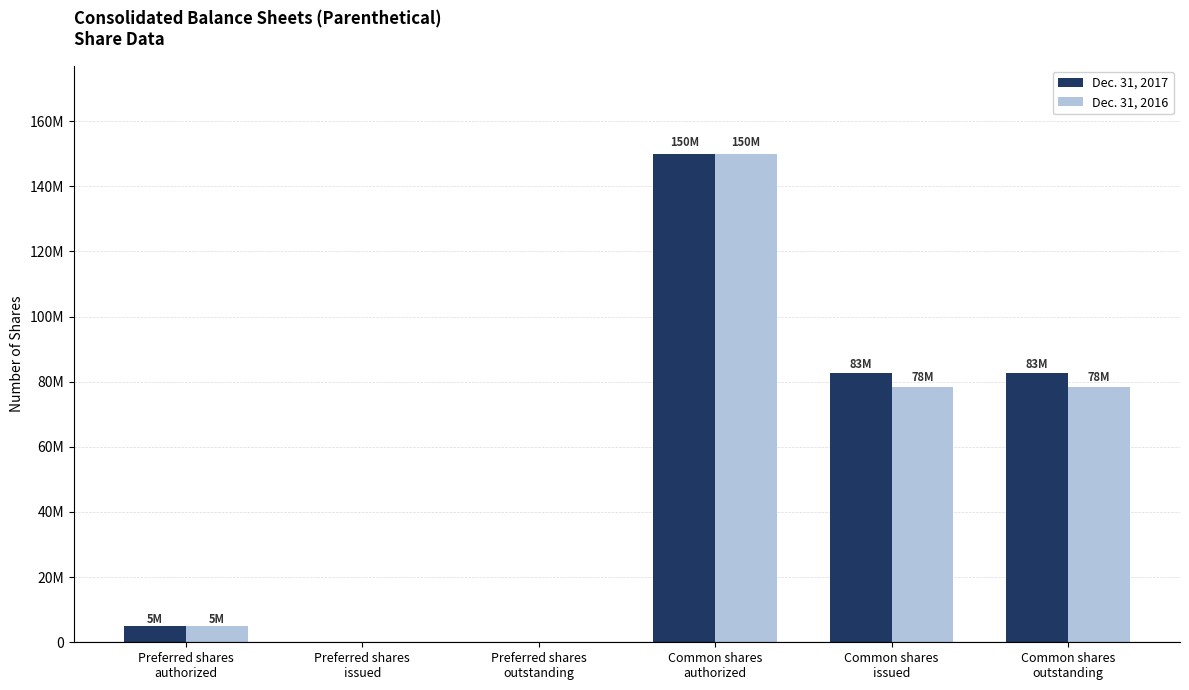

Which series has the widest spread of values?

Dec. 31, 2017